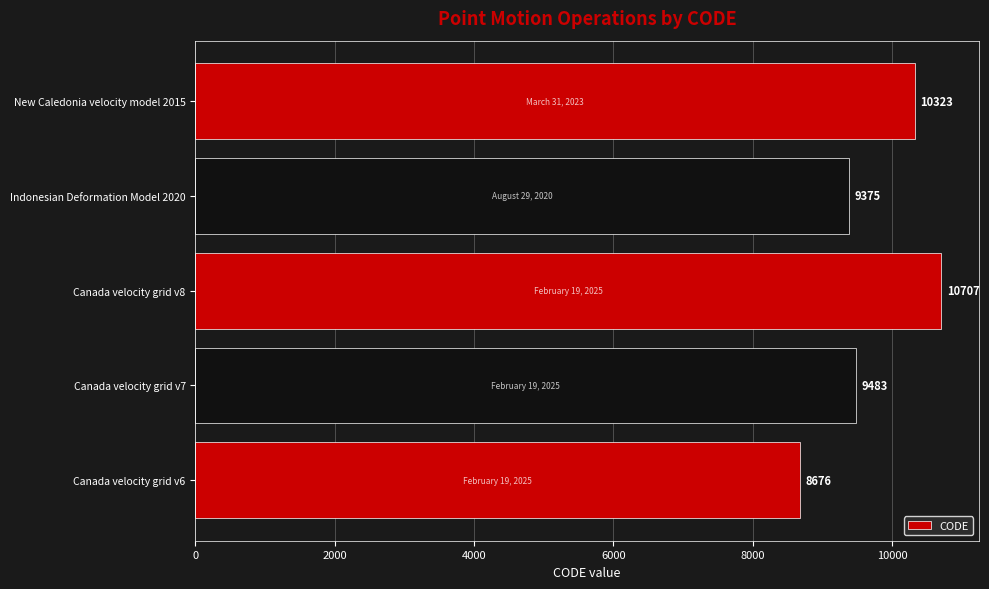

What is the approximate value at Indonesian Deformation Model 2020, to the nearest 10?

9380